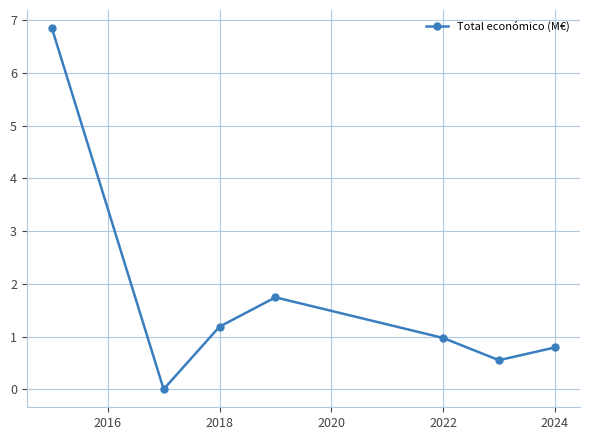

Count the number of data series in this chart.

1